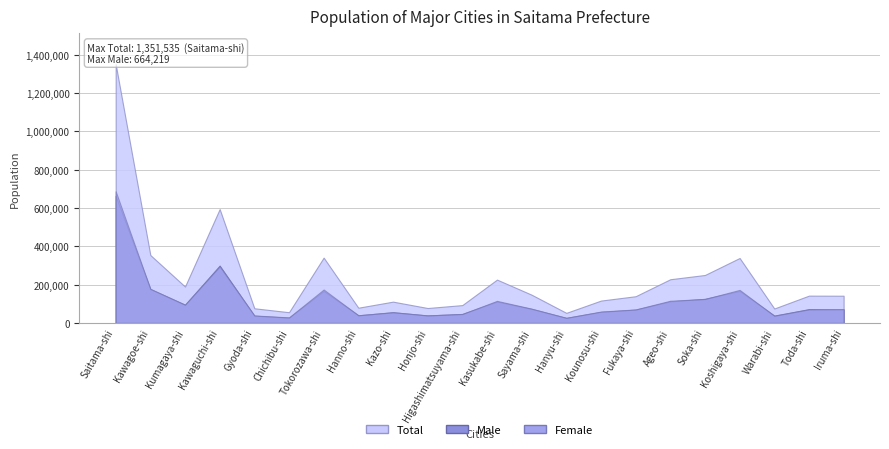

What is the value of the Male point at the 21st from the left?

71656